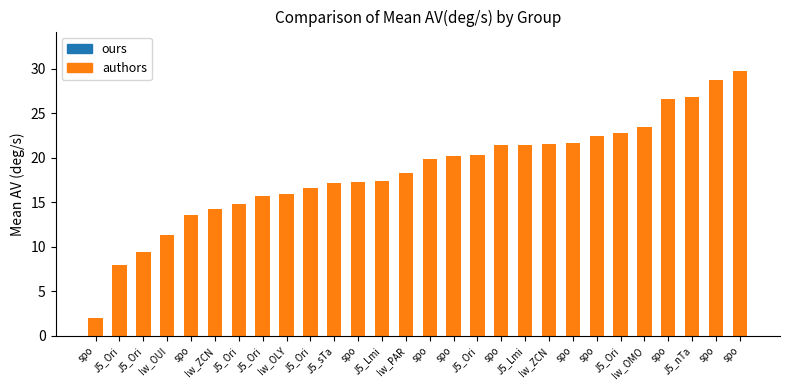

How many distinct data groups are displayed?

1